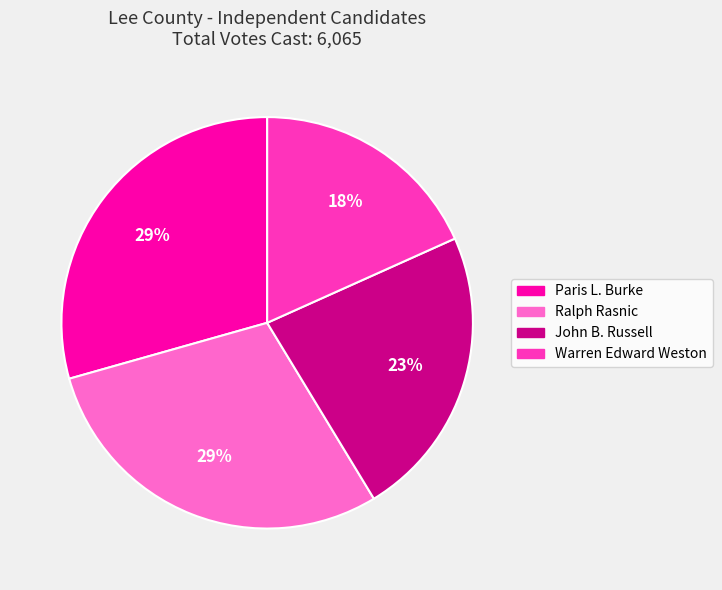

Is it true that John B. Russell is 23% of the pie?

True